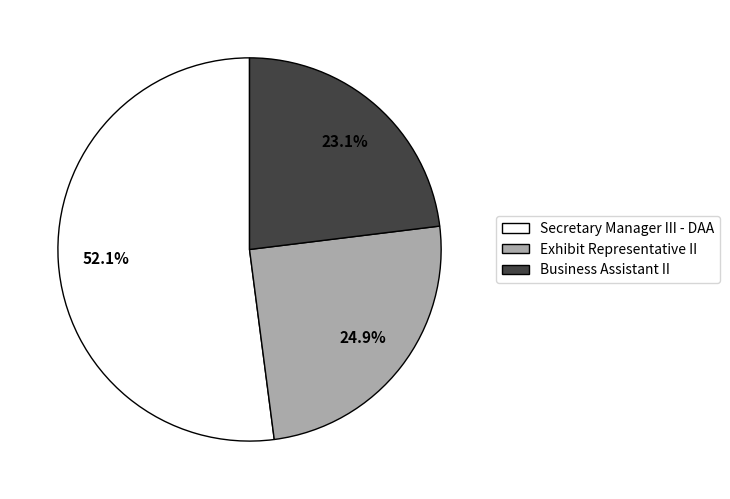

Which slice is the largest?

Secretary Manager III - DAA